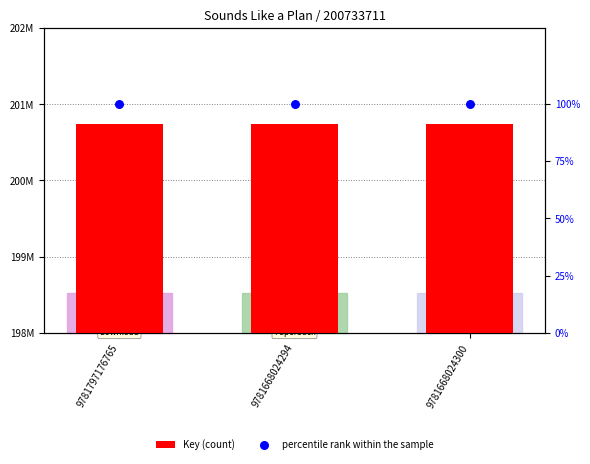

At which category is the sum across all series the highest?

9781797176765